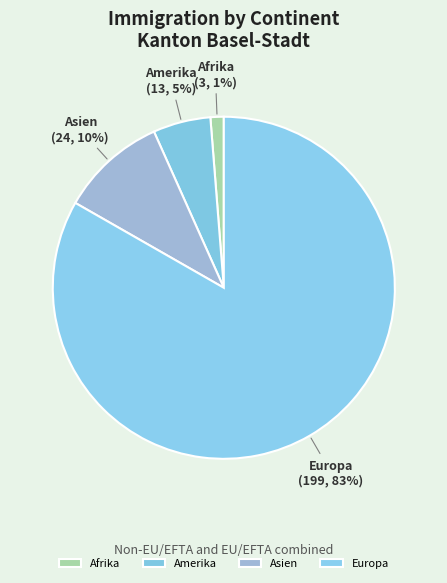

Rank the categories by value from lowest to highest.

Afrika, Amerika, Asien, Europa